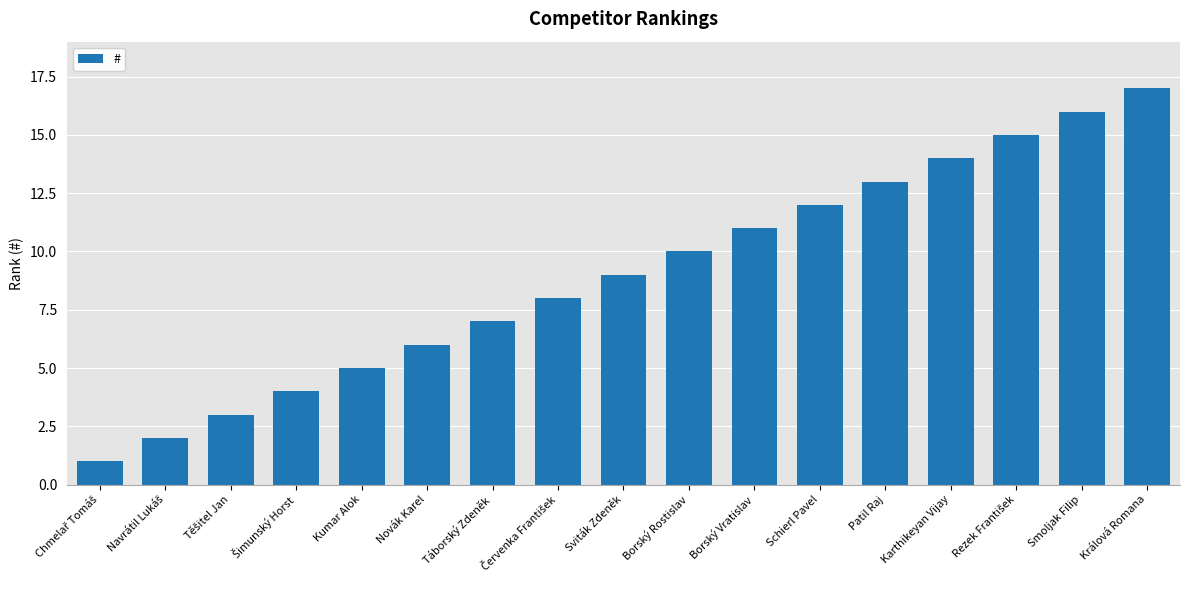

What is the label of the 14th bar from the left?

Karthikeyan Vijay